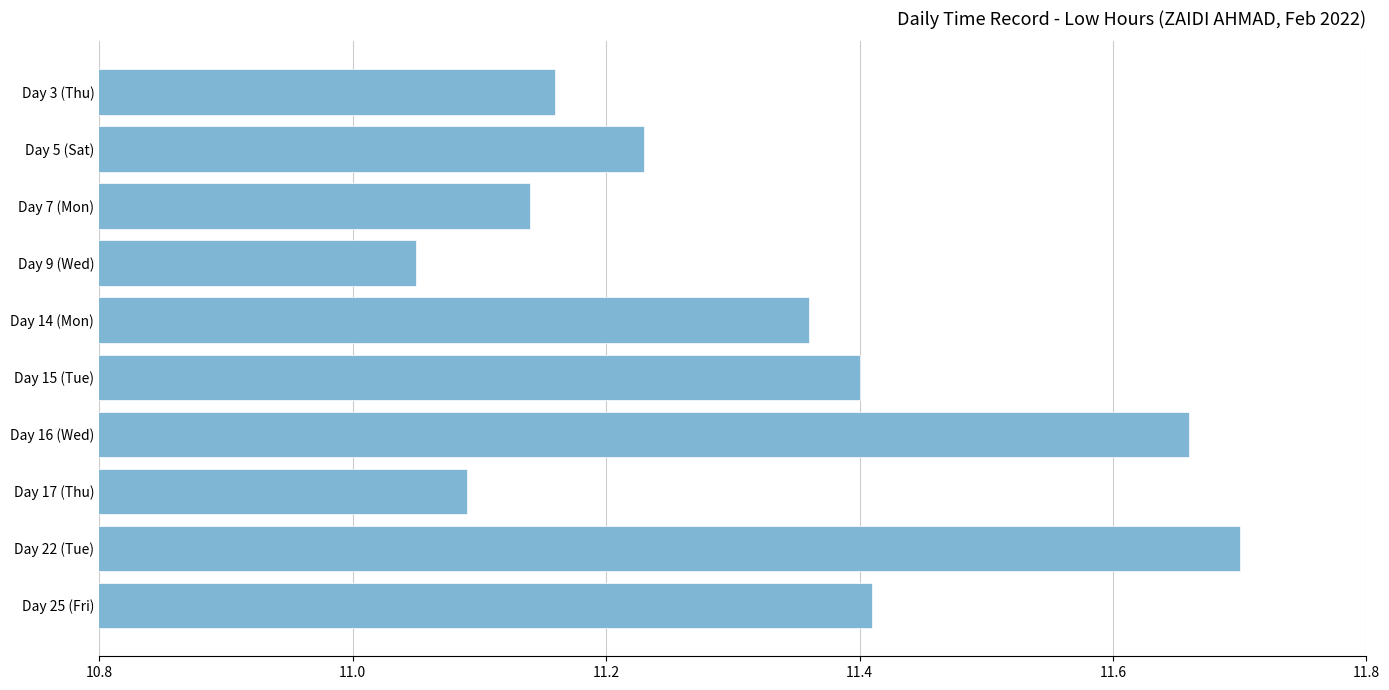

Count the number of categories in the chart.

10